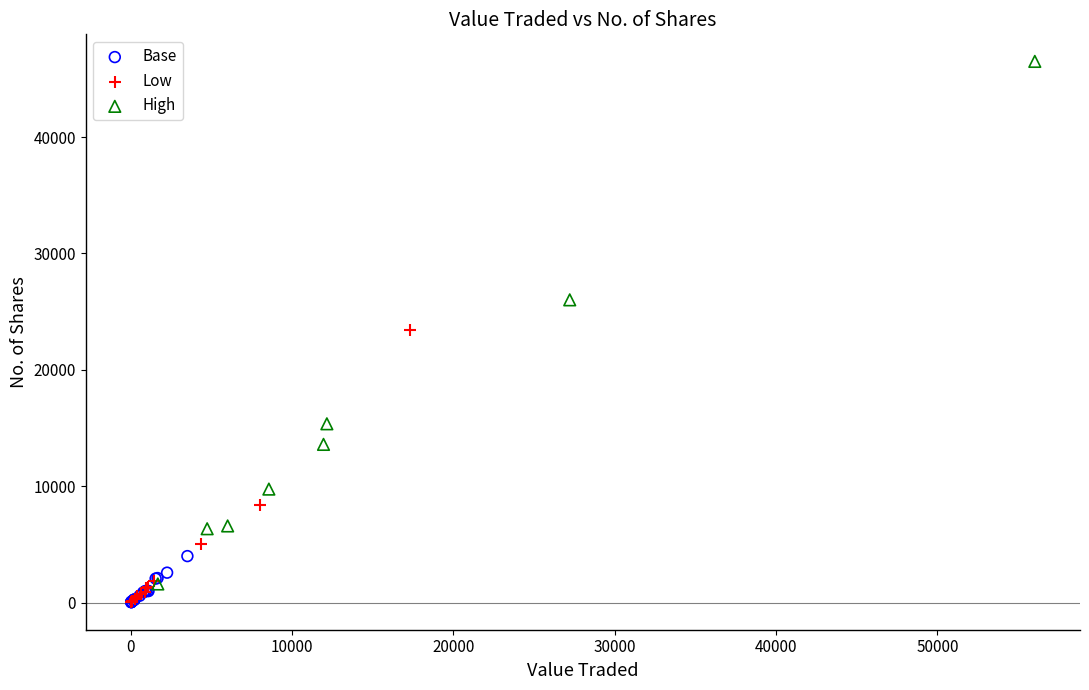

Which series has the largest Y range (max minus min)?

High